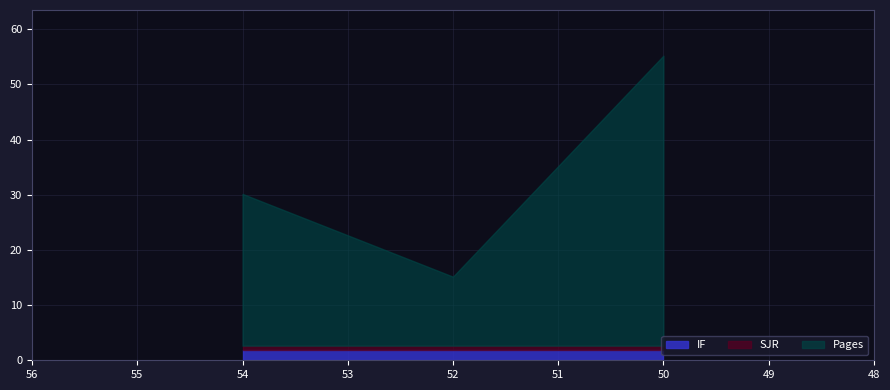

Rank the categories by IF value from lowest to highest.

54, 52, 50